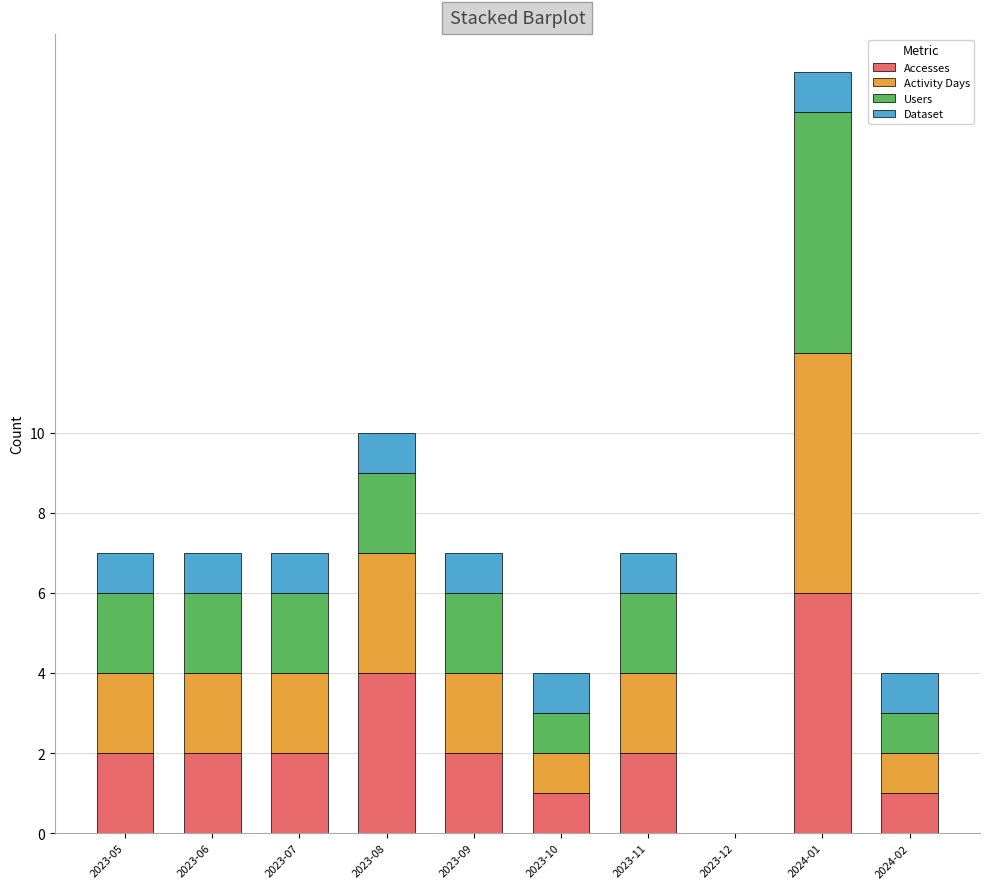

Which category has the highest value in the Accesses series?

2024-01